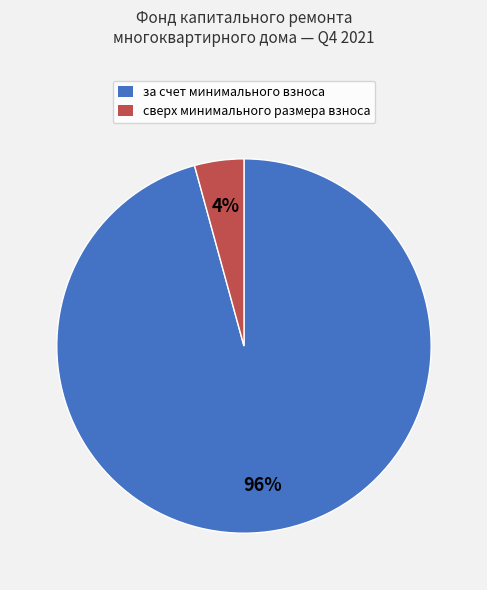

Rank the categories by value from lowest to highest.

сверх минимального размера взноса, за счет минимального взноса